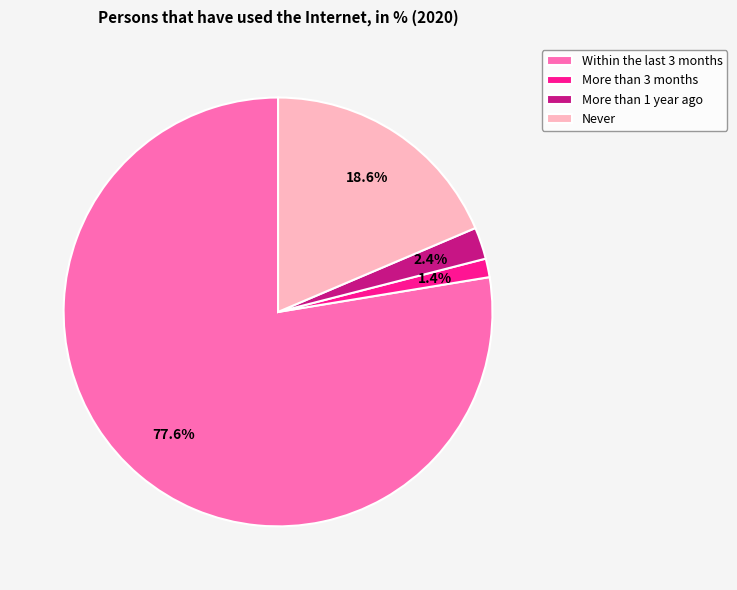

Which slice represents more than half of the pie?

Within the last 3 months